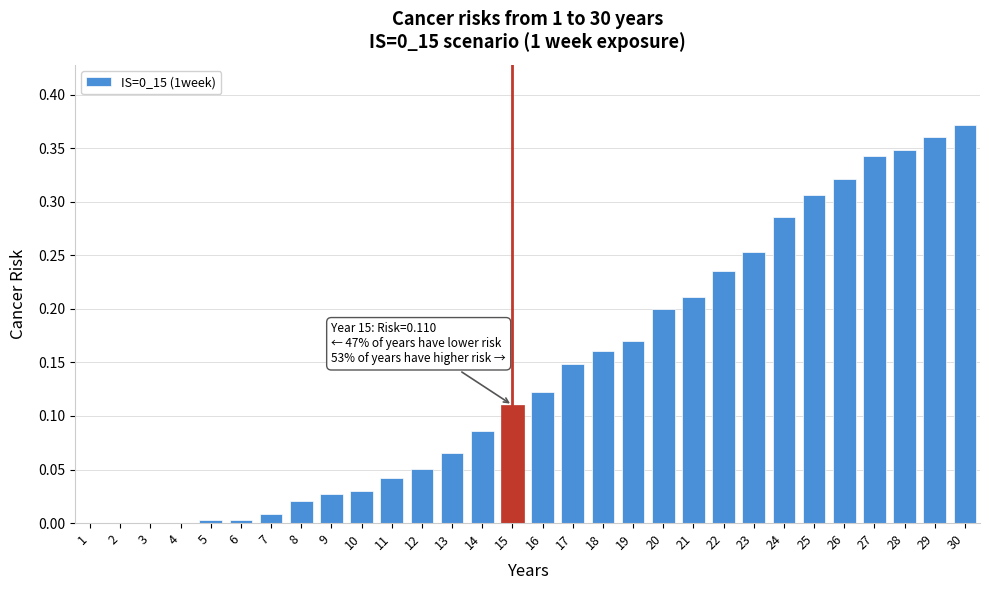

Which category has the highest value across all series?

30